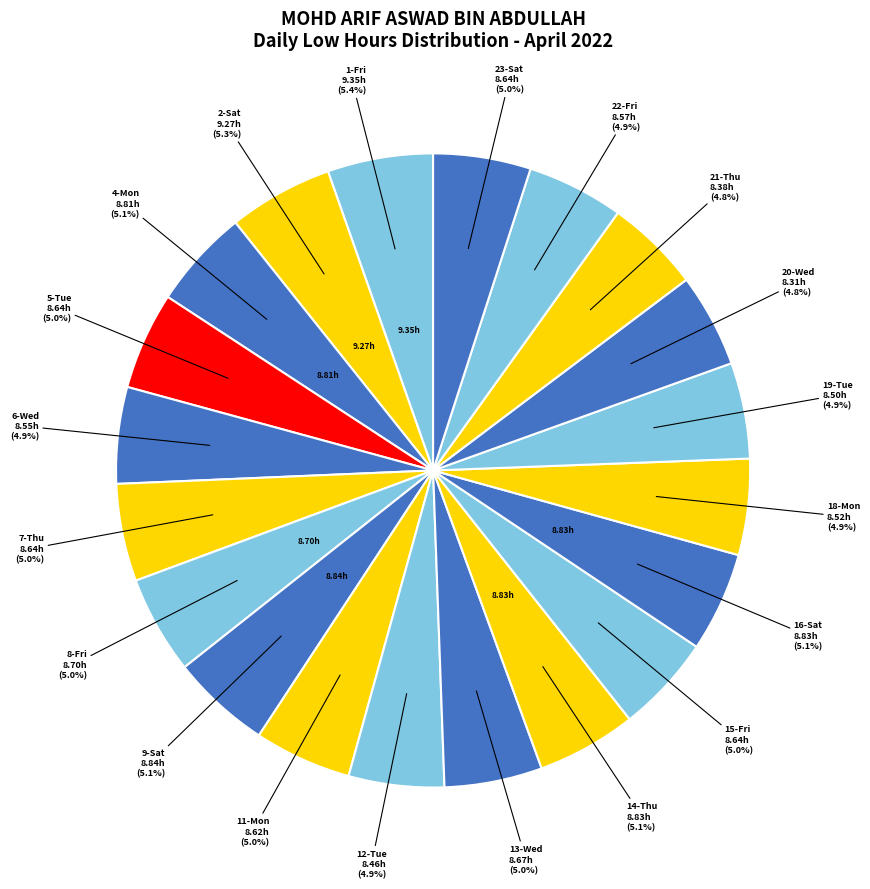

Count the number of slices in the pie.

20